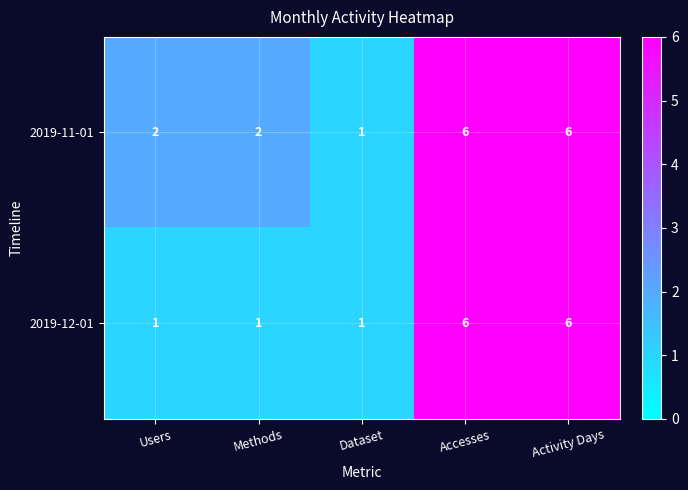

Count the 2019-11-01 values in the range 2 to 6.

4